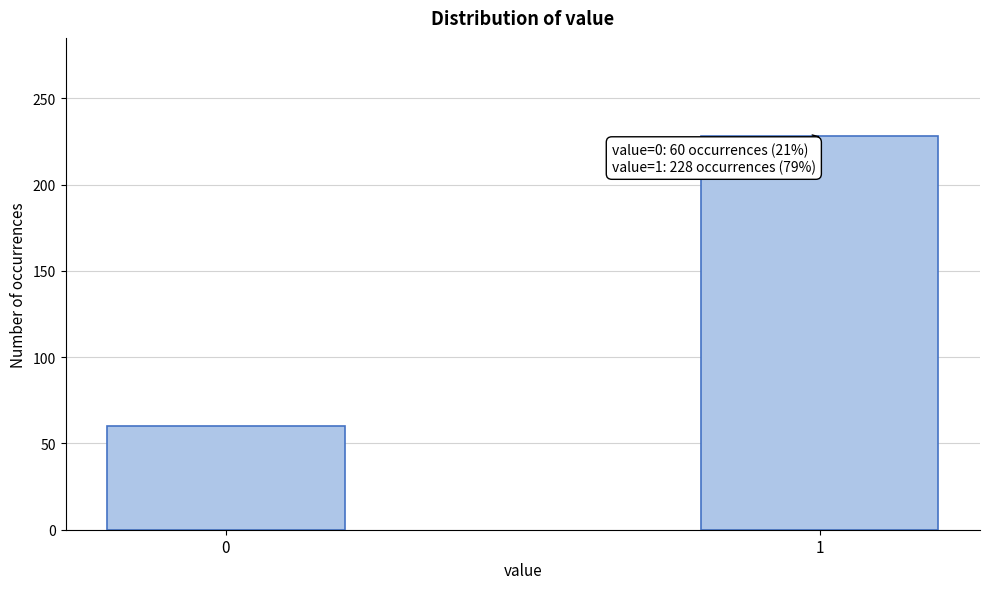

Reading left to right, what are all the values shown in this chart?

60	228